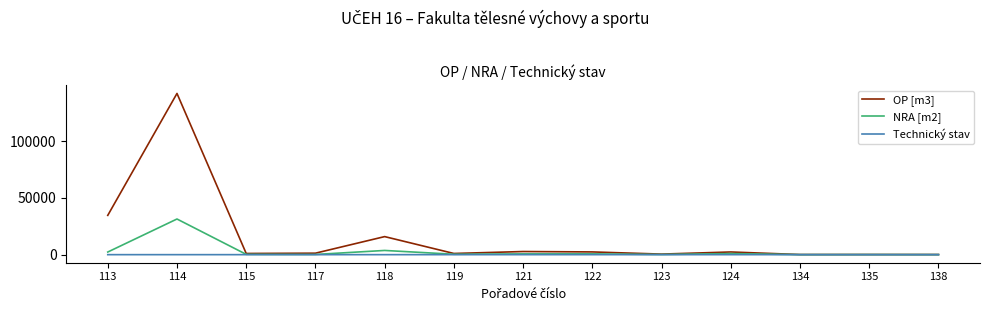

Which series has the largest range (max minus min)?

OP [m3]